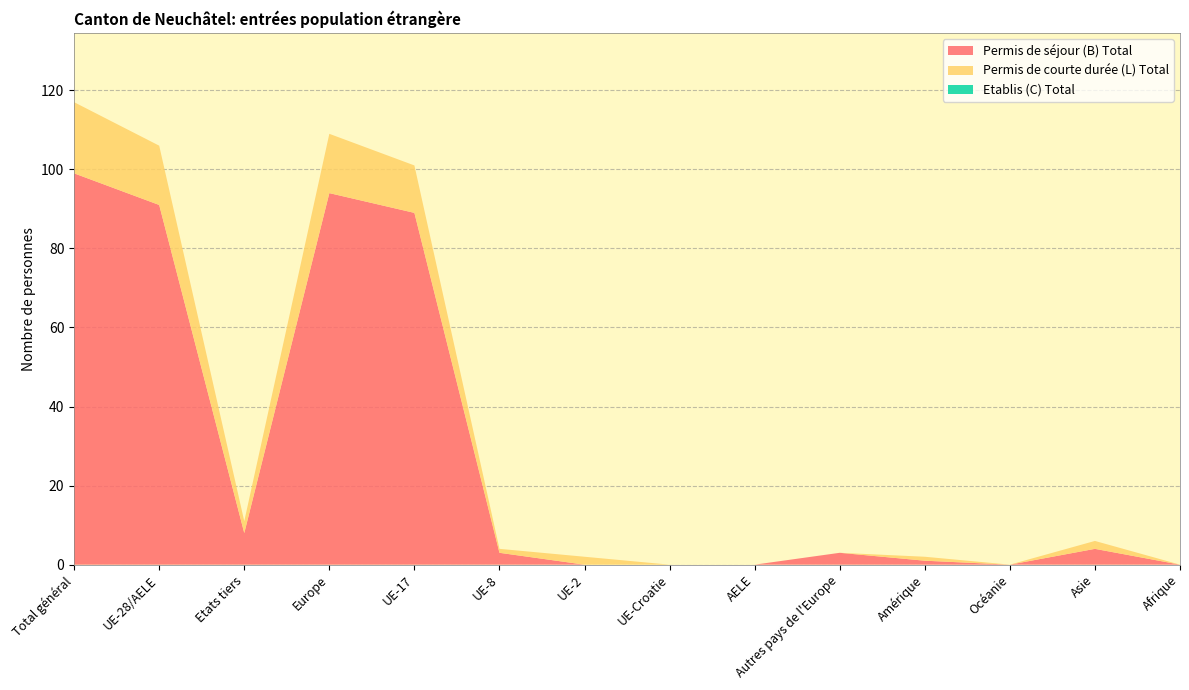

Reading left to right, list all the values displayed in this chart.

Permis de séjour (B) Total: Total général=99	UE-28/AELE=91	Etats tiers=8	Europe=94	UE-17=89	UE-8=3	UE-2=0	UE-Croatie=0	AELE=0	Autres pays de l'Europe=3	Amérique=1	Océanie=0	Asie=4	Afrique=0
Permis de courte durée (L) Total: Total général=18	UE-28/AELE=15	Etats tiers=3	Europe=15	UE-17=12	UE-8=1	UE-2=2	UE-Croatie=0	AELE=0	Autres pays de l'Europe=0	Amérique=1	Océanie=0	Asie=2	Afrique=0
Etablis (C) Total: Total général=0	UE-28/AELE=0	Etats tiers=0	Europe=0	UE-17=0	UE-8=0	UE-2=0	UE-Croatie=0	AELE=0	Autres pays de l'Europe=0	Amérique=0	Océanie=0	Asie=0	Afrique=0